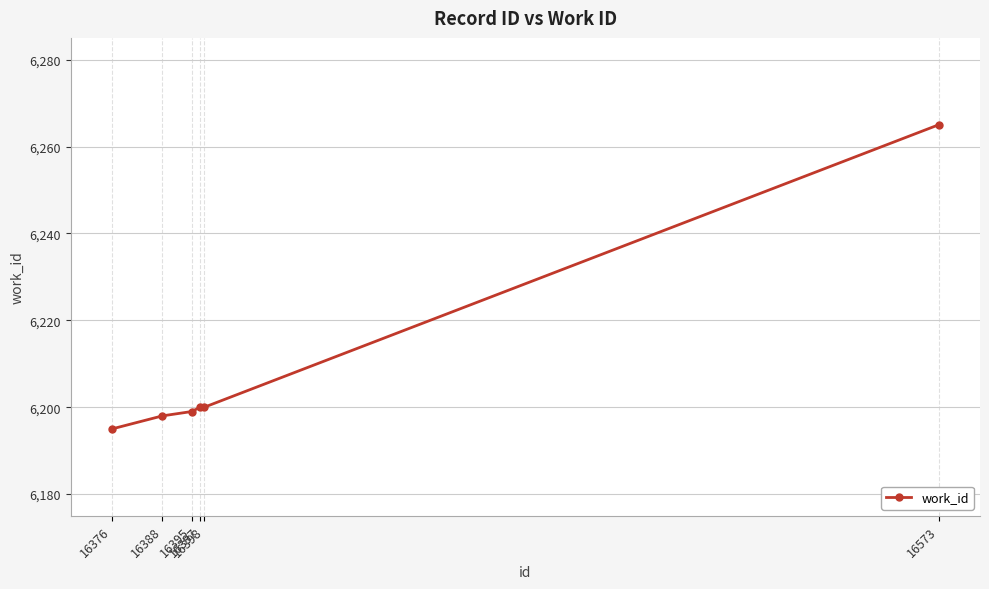

What is the sum of all values?

37257